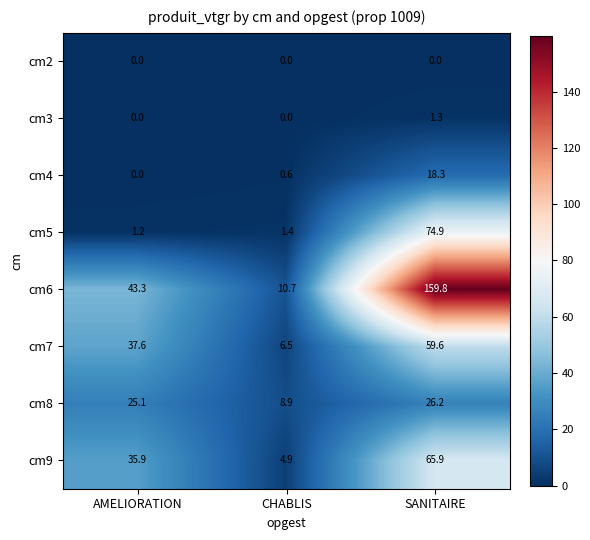

Rank the series by their maximum value, from lowest to highest.

cm2, cm3, cm4, cm8, cm7, cm9, cm5, cm6